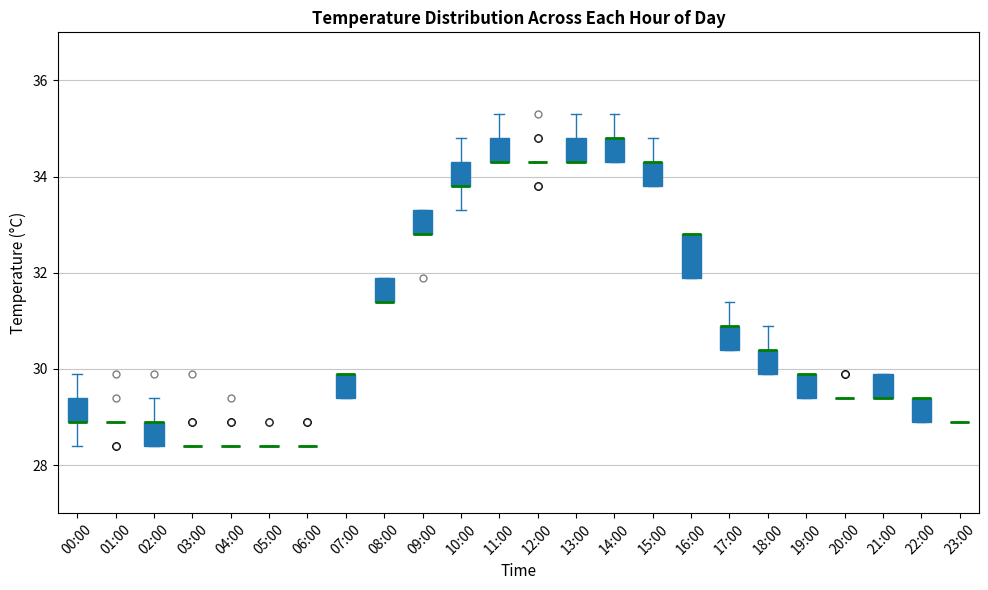

Comparing the boxes themselves (not the whiskers), which one is the tallest?

16:00